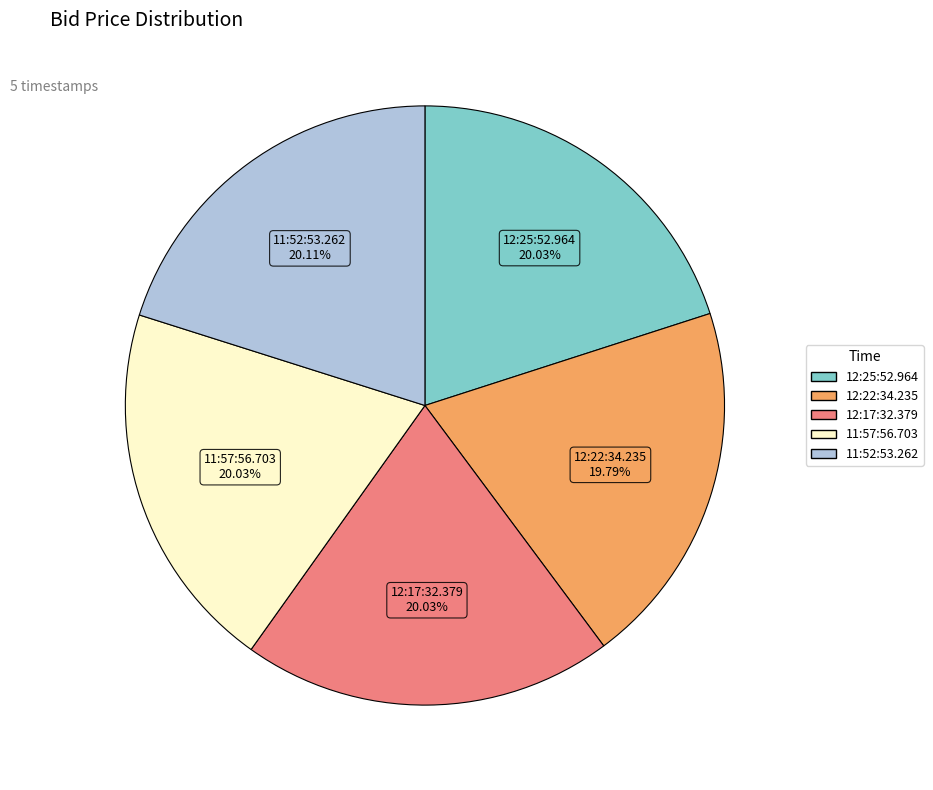

To the nearest percent, what is the combined percentage of 11:52:53.262 and 12:22:34.235?

40%